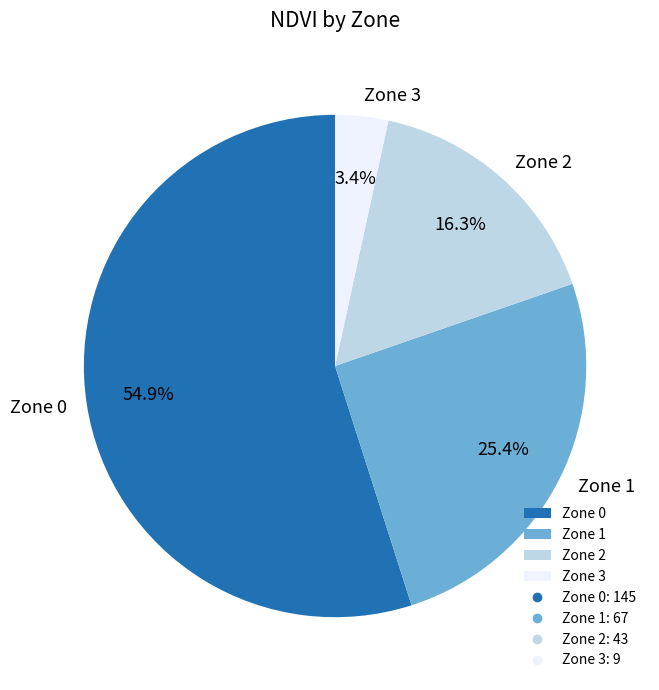

To the nearest percent, what percentage of the pie is Zone 0?

55%